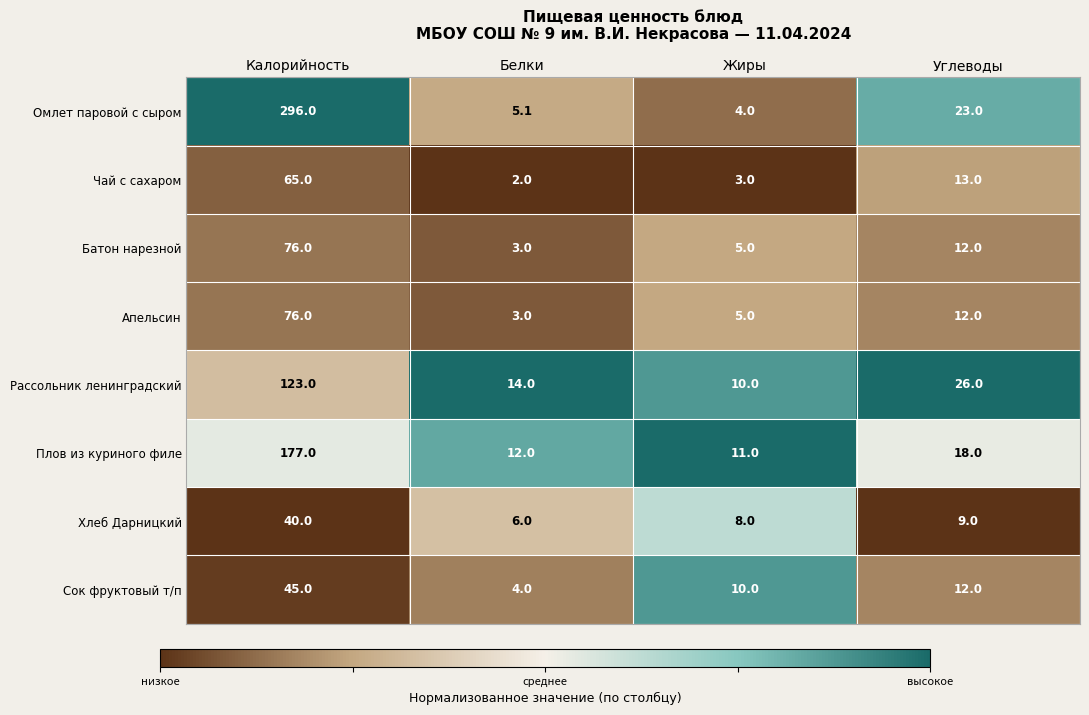

What is the difference between the maximum and second lowest values in the Омлет паровой с сыром series?

290.9